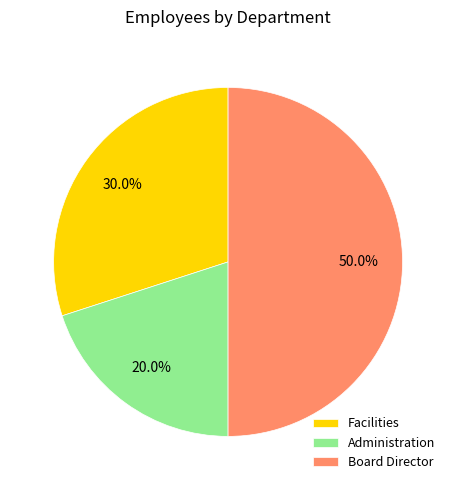

Which slice is the smallest?

Administration